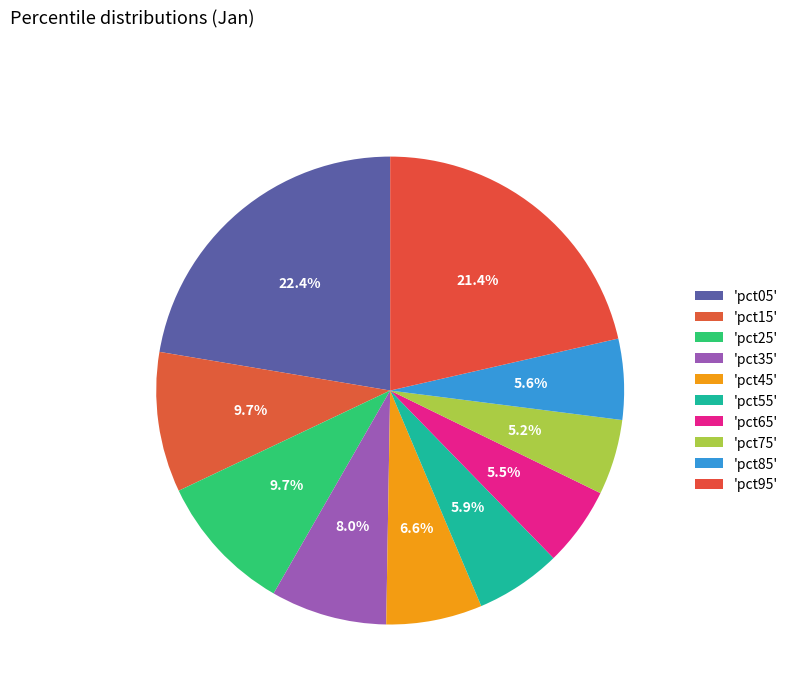

Which category has the biggest portion of the pie?

pct05